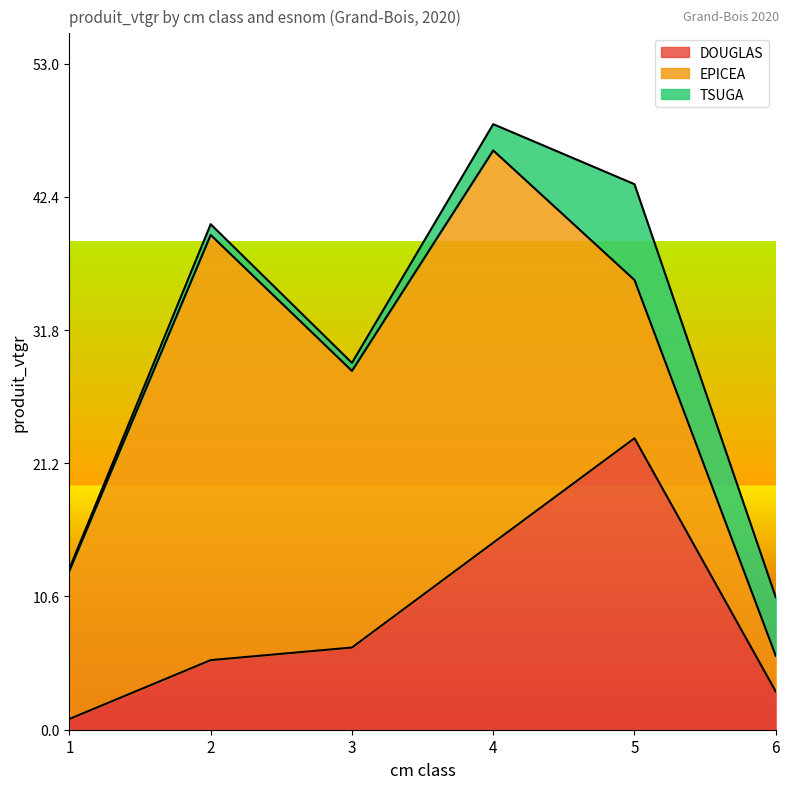

How many categories are shown in the chart?

6